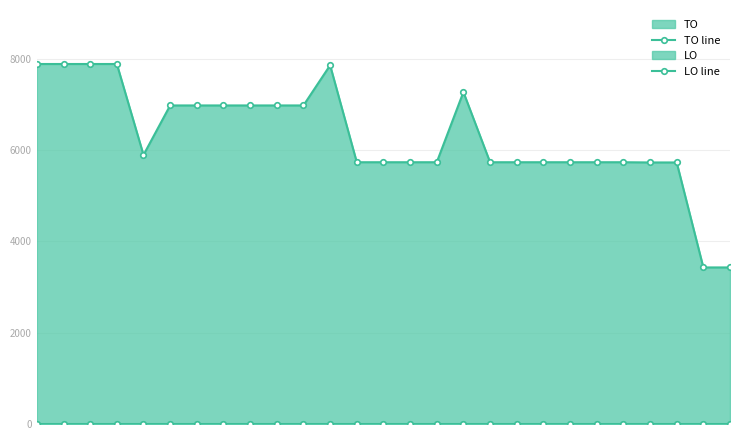

What is the average value of the TO line series?

6301